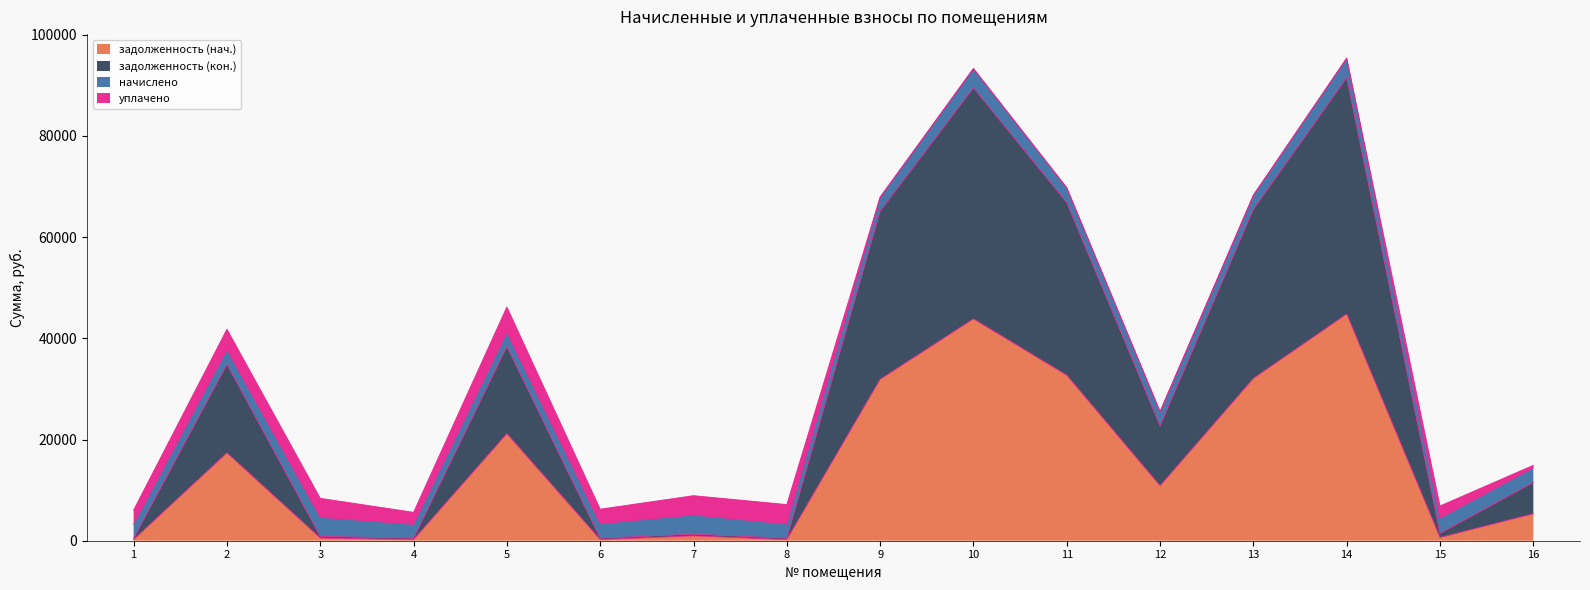

What is the total value across all series at 2?

41793.7